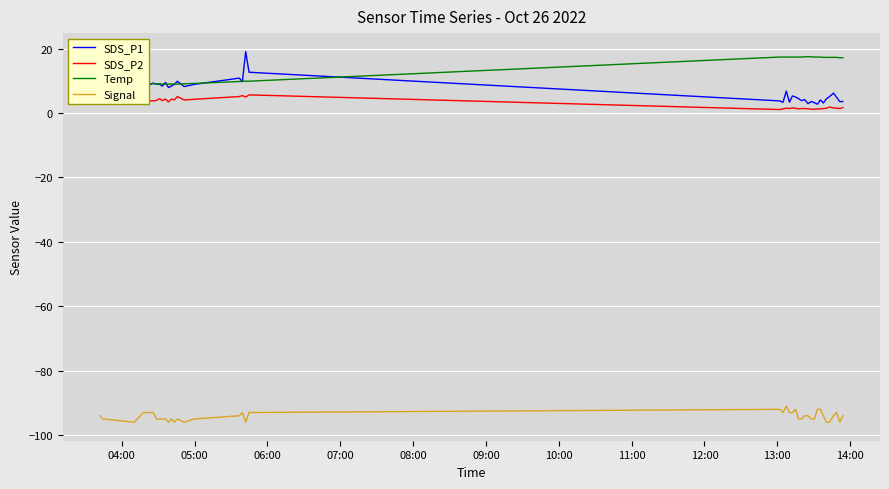

What are all the series names shown in the legend?

SDS_P1, SDS_P2, Temp, Signal